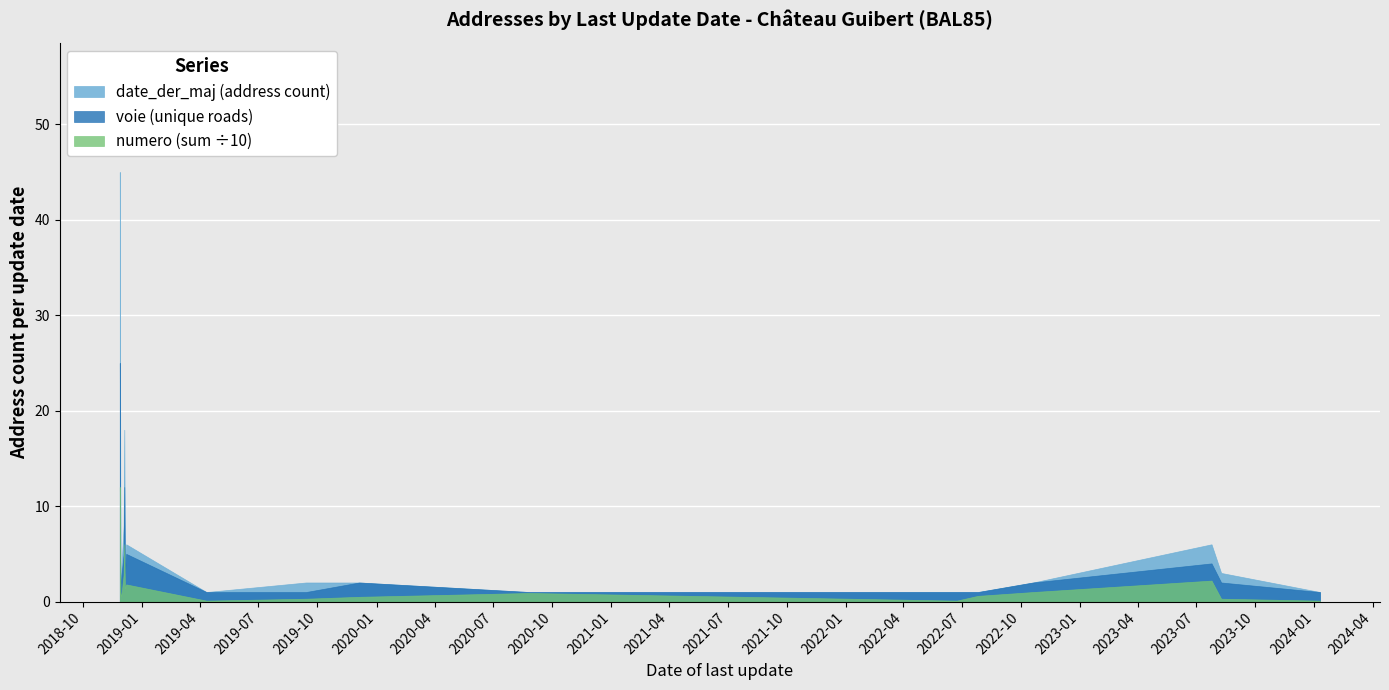

What is the label of the 8th point from the right?

2019-12-05